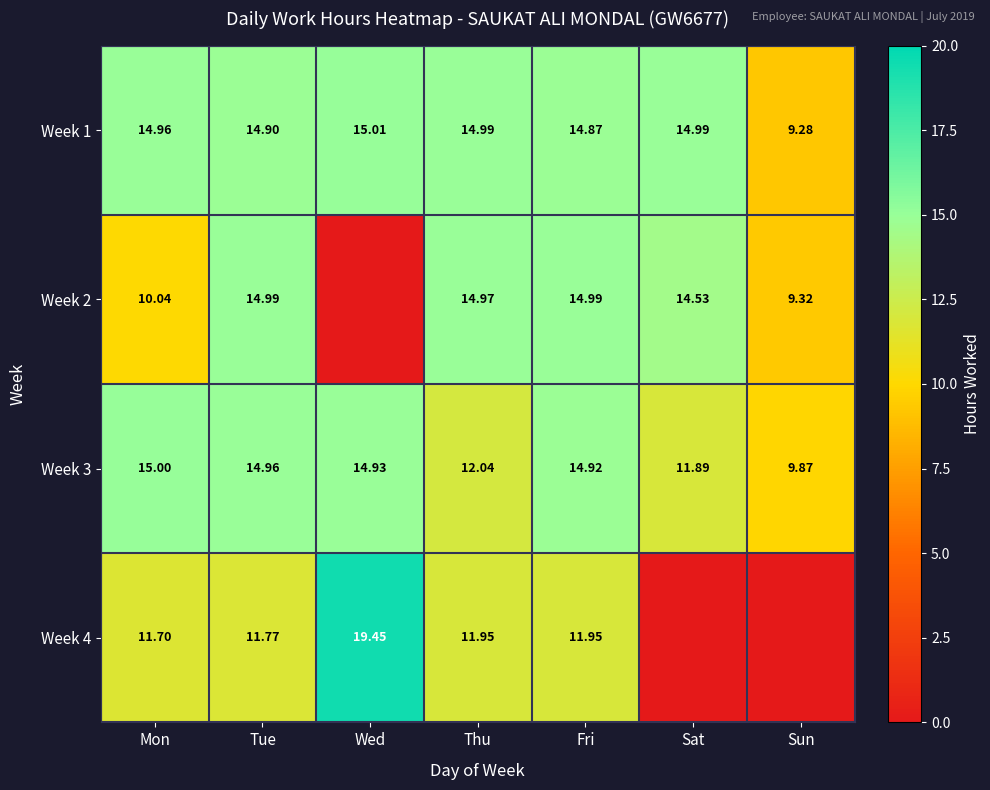

At which category is the sum across all series the highest?

Fri